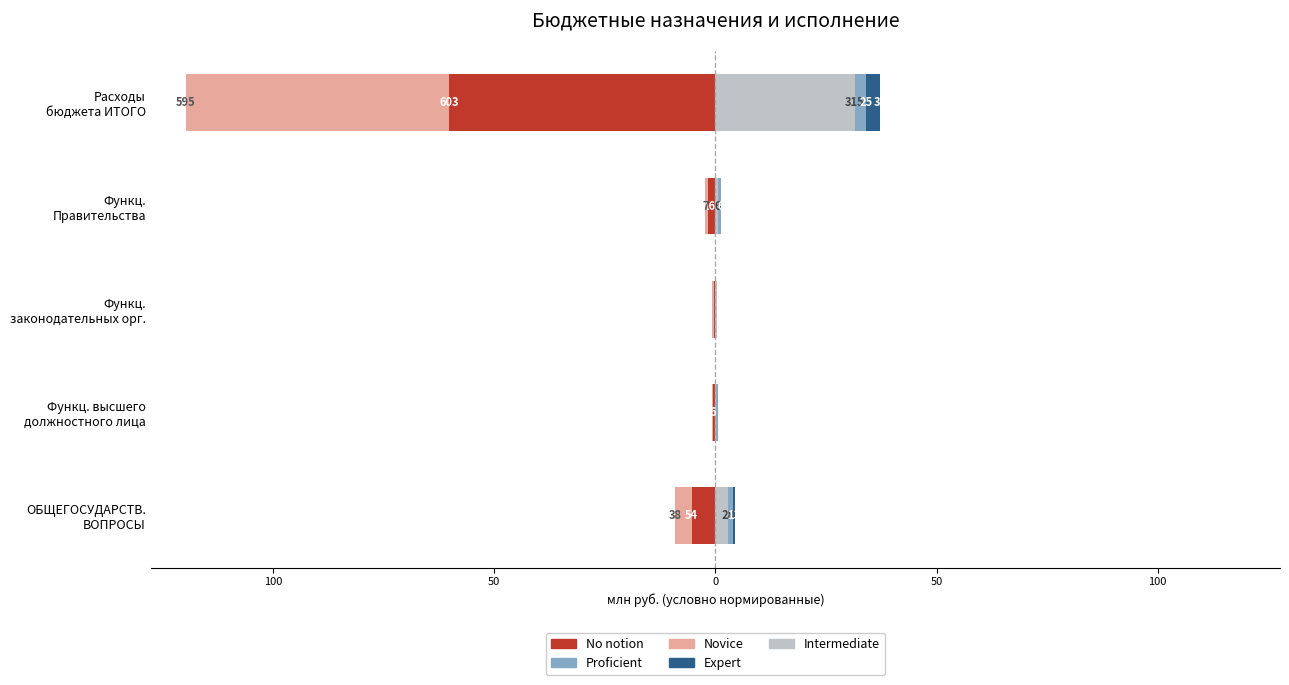

Rank the series at Расходы бюджета ИТОГО from lowest to highest value.

No notion, Novice, Proficient, Expert, Intermediate